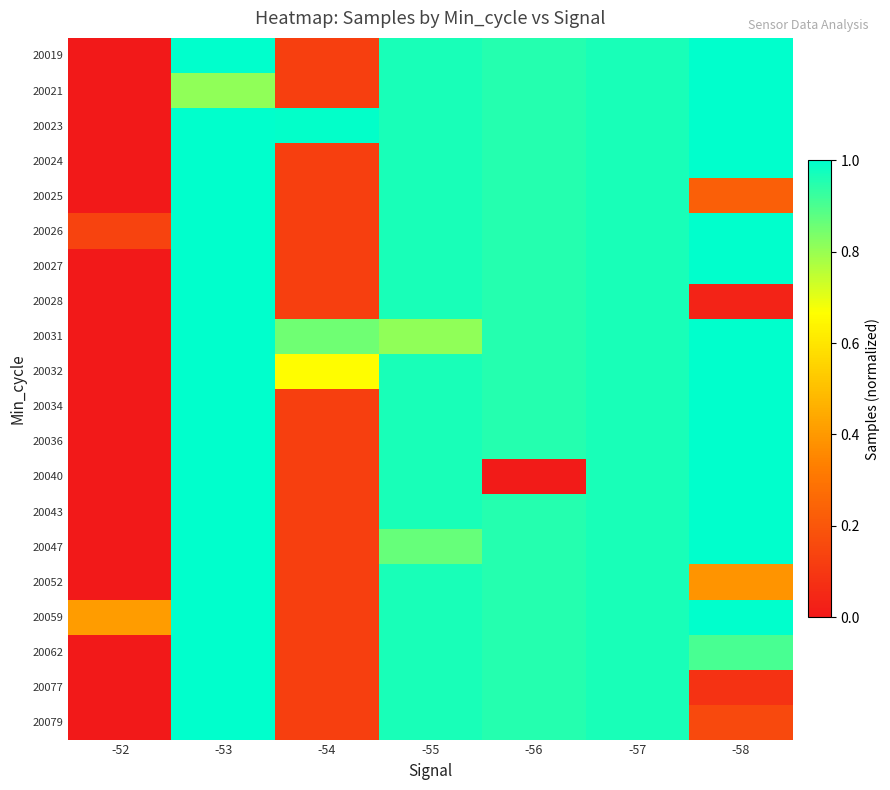

Reading left to right, list all the values displayed in this chart.

20019: -52=0.0	-53=1.0	-54=0.1	-55=1.0	-56=1.0	-57=1.0	-58=1.0
20021: -52=0.0	-53=0.8	-54=0.1	-55=1.0	-56=1.0	-57=1.0	-58=1.0
20023: -52=0.0	-53=1.0	-54=1.0	-55=1.0	-56=1.0	-57=1.0	-58=1.0
20024: -52=0.0	-53=1.0	-54=0.1	-55=1.0	-56=0.9	-57=1.0	-58=1.0
20025: -52=0.0	-53=1.0	-54=0.1	-55=1.0	-56=1.0	-57=1.0	-58=0.2
20026: -52=0.1	-53=1.0	-54=0.1	-55=1.0	-56=1.0	-57=1.0	-58=1.0
20027: -52=0.0	-53=1.0	-54=0.1	-55=1.0	-56=1.0	-57=1.0	-58=1.0
20028: -52=0.0	-53=1.0	-54=0.1	-55=1.0	-56=1.0	-57=1.0	-58=0.0
20031: -52=0.0	-53=1.0	-54=0.9	-55=0.8	-56=1.0	-57=1.0	-58=1.0
20032: -52=0.0	-53=1.0	-54=0.7	-55=1.0	-56=1.0	-57=1.0	-58=1.0
20034: -52=0.0	-53=1.0	-54=0.1	-55=1.0	-56=1.0	-57=1.0	-58=1.0
20036: -52=0.0	-53=1.0	-54=0.1	-55=1.0	-56=1.0	-57=1.0	-58=1.0
20040: -52=0.0	-53=1.0	-54=0.1	-55=1.0	-56=0.0	-57=1.0	-58=1.0
20043: -52=0.0	-53=1.0	-54=0.1	-55=1.0	-56=1.0	-57=1.0	-58=1.0
20047: -52=0.0	-53=1.0	-54=0.1	-55=0.9	-56=1.0	-57=1.0	-58=1.0
20052: -52=0.0	-53=1.0	-54=0.1	-55=1.0	-56=1.0	-57=1.0	-58=0.4
20059: -52=0.4	-53=1.0	-54=0.1	-55=1.0	-56=1.0	-57=1.0	-58=1.0
20062: -52=0.0	-53=1.0	-54=0.1	-55=1.0	-56=1.0	-57=1.0	-58=0.9
20077: -52=0.0	-53=1.0	-54=0.1	-55=1.0	-56=1.0	-57=1.0	-58=0.1
20079: -52=0.0	-53=1.0	-54=0.1	-55=1.0	-56=1.0	-57=1.0	-58=0.2